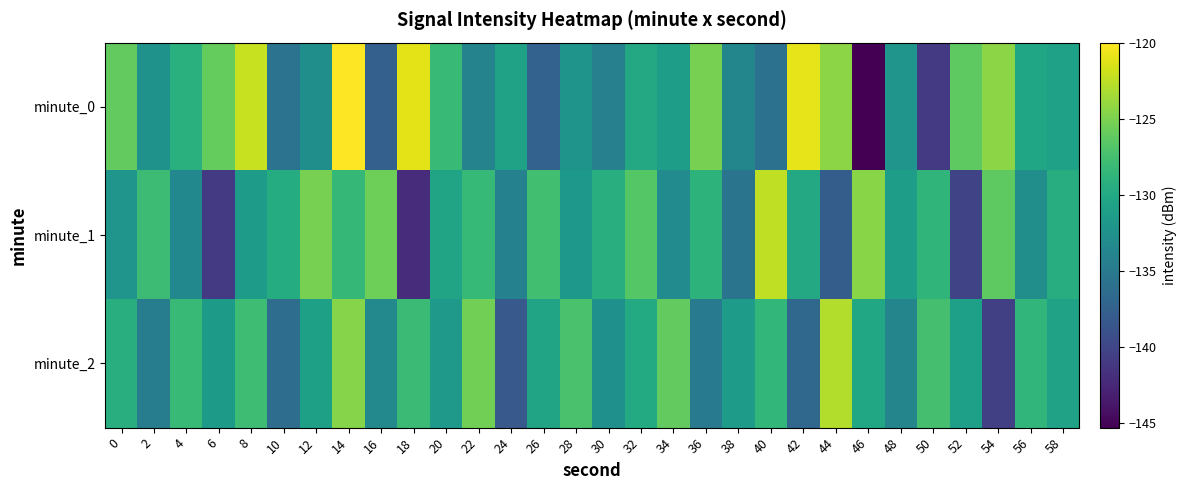

At 58, list the series in order from largest to smallest.

minute_1, minute_2, minute_0